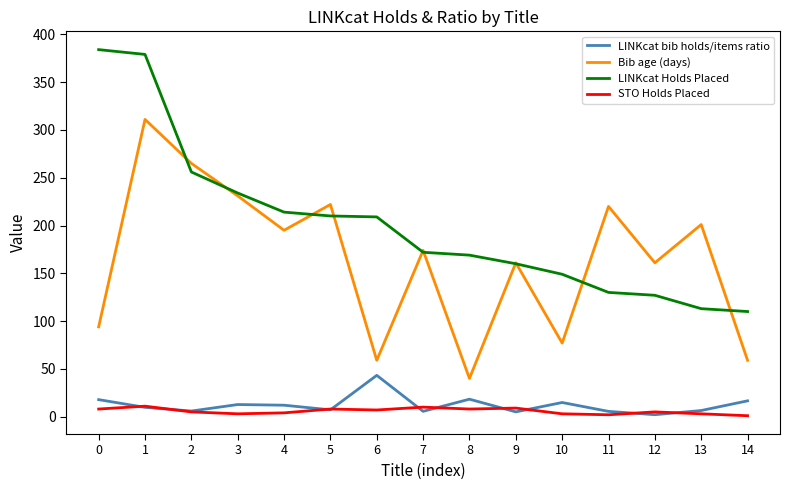

Which category has the lowest value in the Bib age (days) series?

8